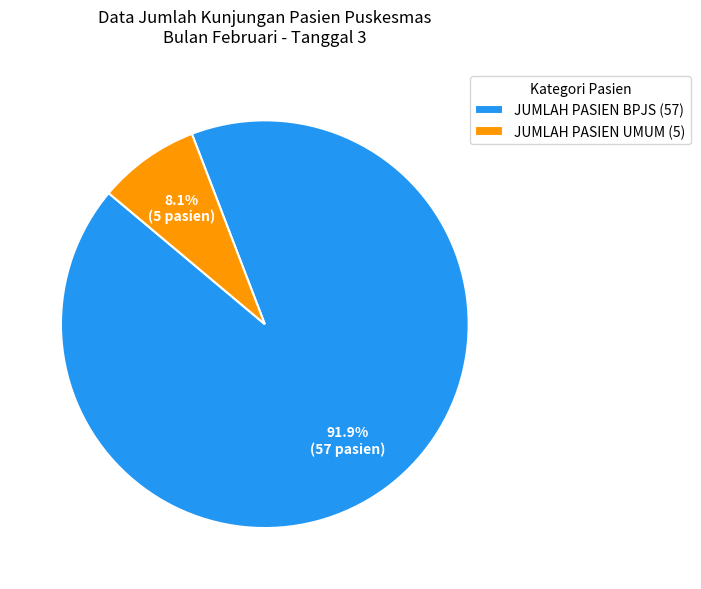

Count the number of slices in the pie.

2